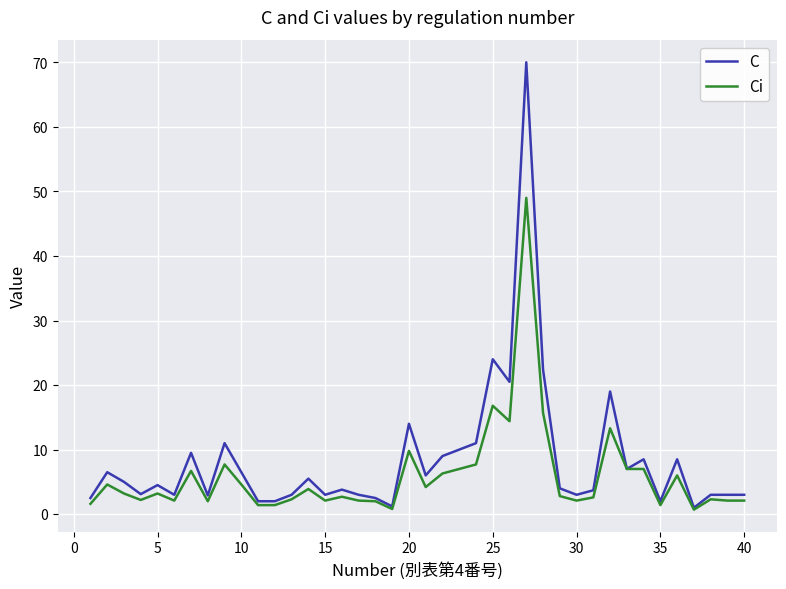

True or false: C has more than 1 interior local peaks.

True